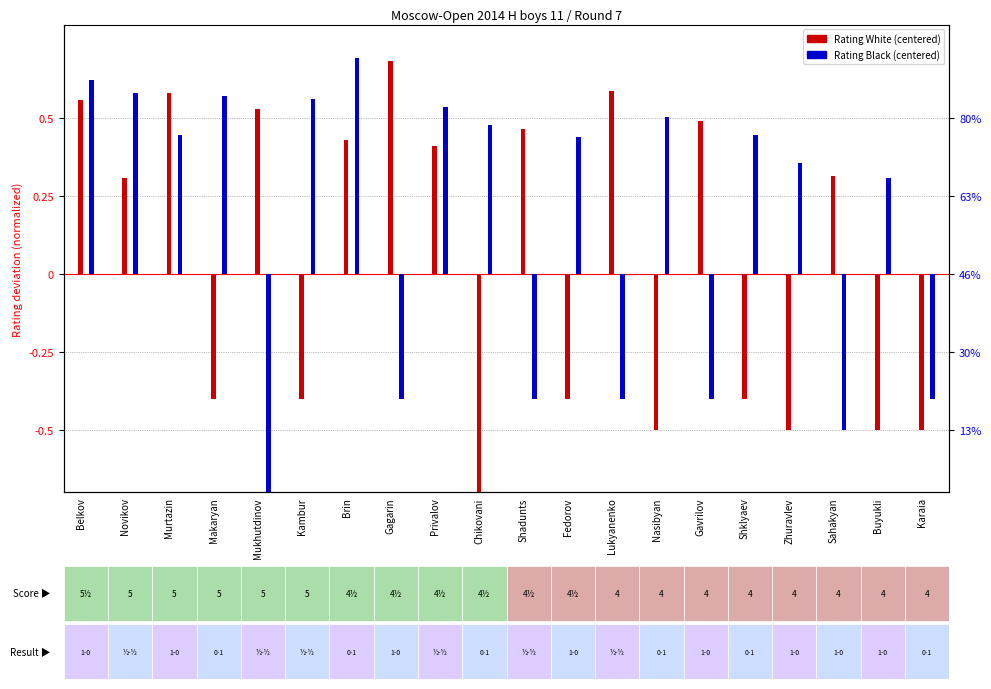

How many negative values does the Rating Black (centered) series have?

7